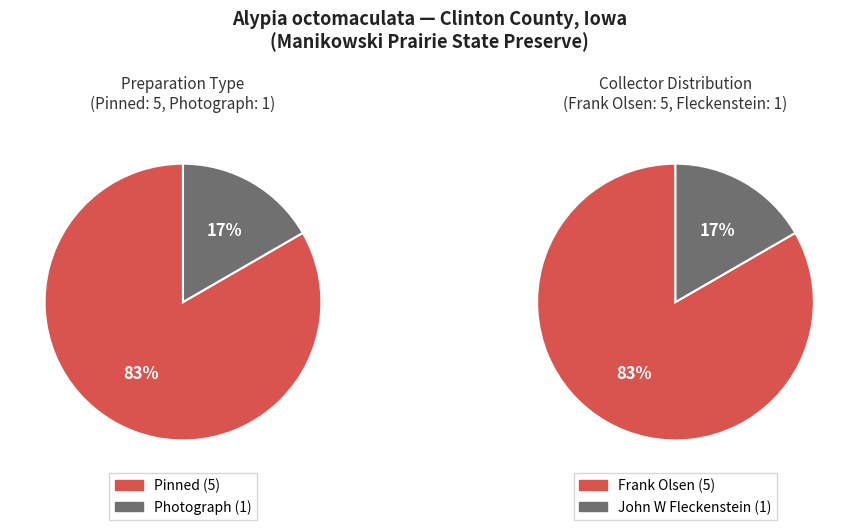

What portion of the pie excludes 3?

83.3%